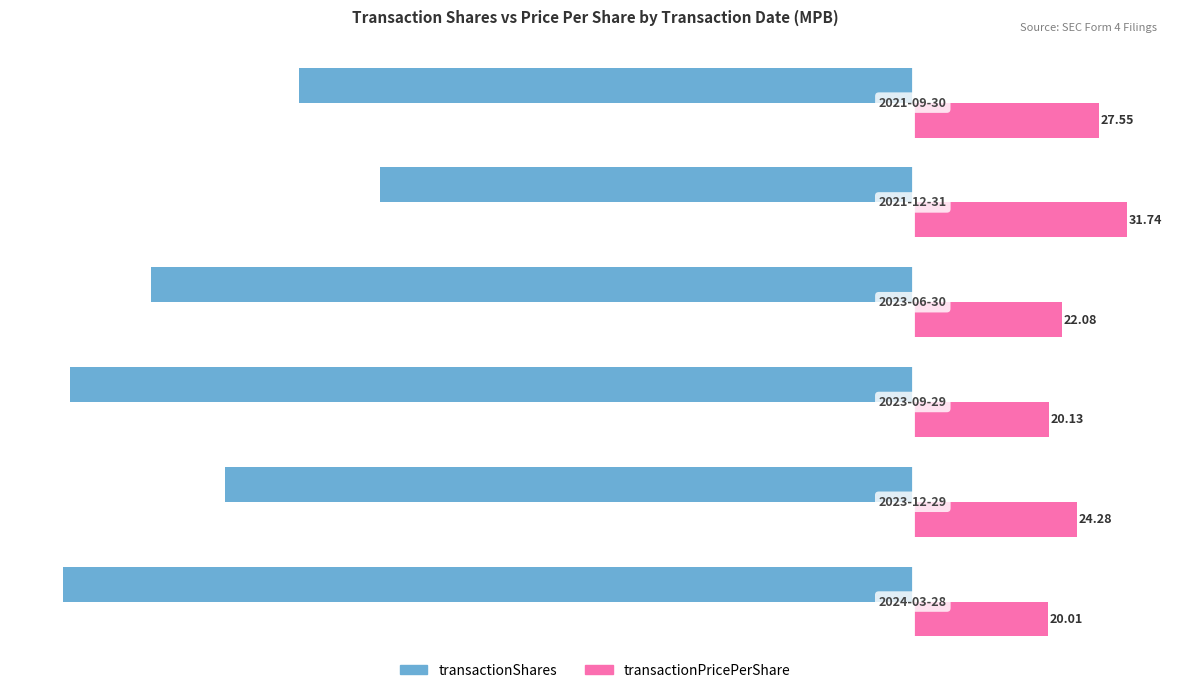

What is the difference between the maximum and second lowest values in the transactionShares series?

46.0